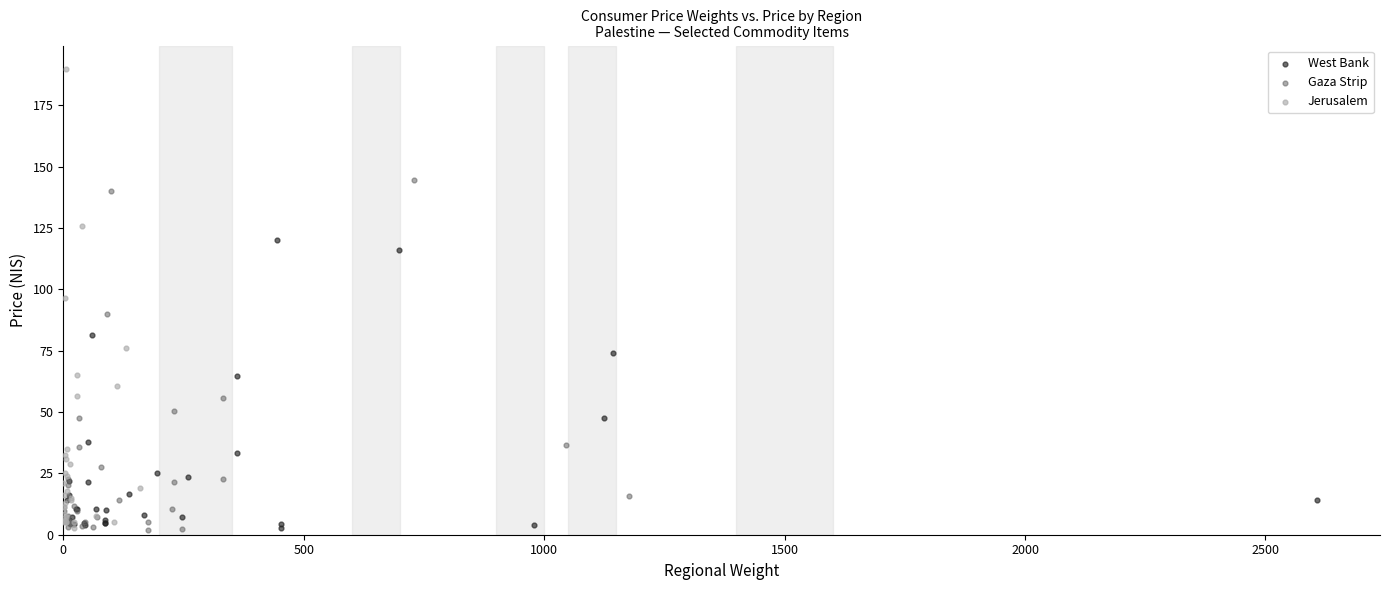

What are all the series names shown in the legend?

West Bank, Gaza Strip, Jerusalem